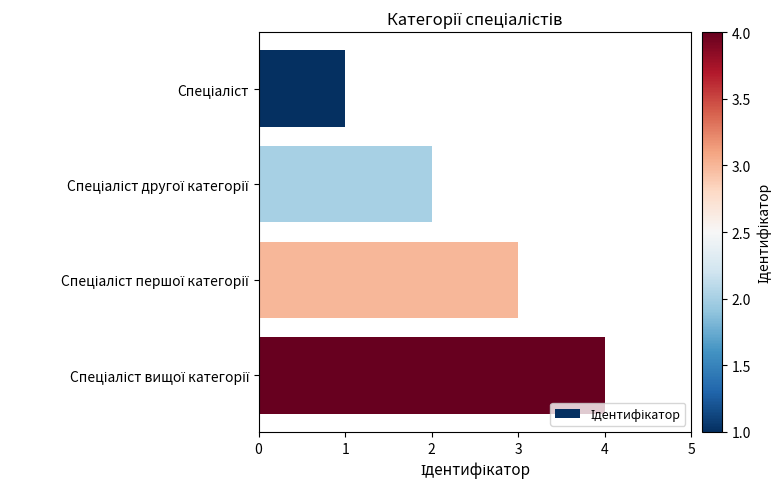

How many data points are less than 3?

2